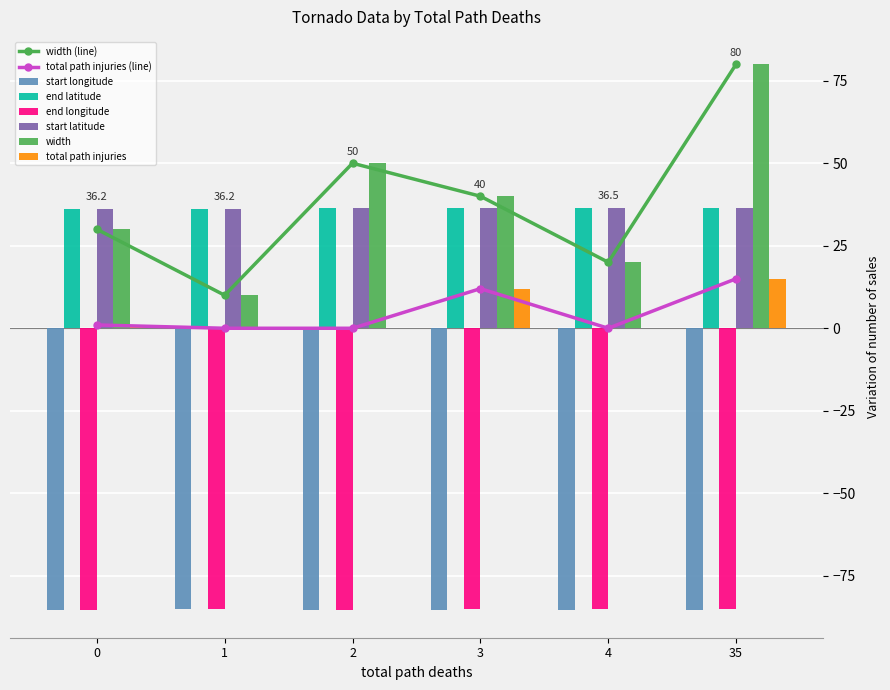

Reading right to left, what are all the values shown in this chart?

start longitude: 35=-85.3	4=-85.2	3=-85.4	2=-85.4	1=-85.2	0=-85.5
end latitude: 35=36.6	4=36.5	3=36.5	2=36.4	1=36.2	0=36.2
end longitude: 35=-85.1	4=-85.2	3=-85.2	2=-85.3	1=-85.2	0=-85.4
start latitude: 35=36.4	4=36.4	3=36.4	2=36.4	1=36.2	0=36.1
total path injuries: 35=15.0	4=0.0	3=12.0	2=0.0	1=0.0	0=1.0